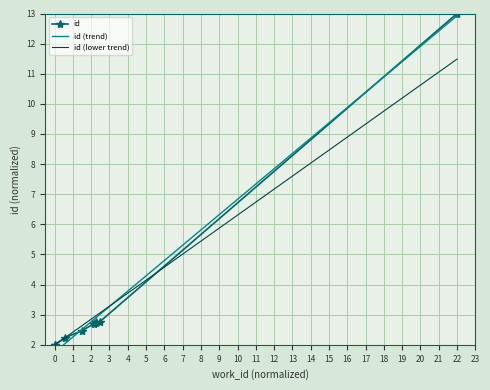

What is the smallest value displayed?

2.0